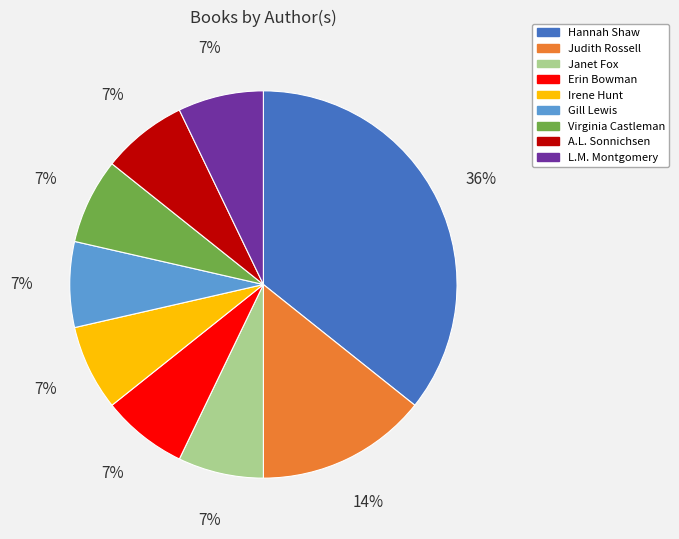

How many slices are in this pie chart?

9